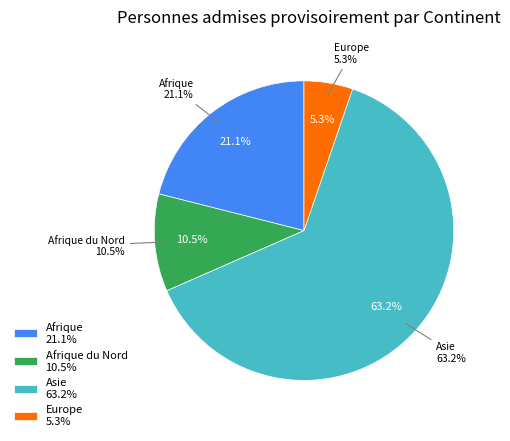

Is there any slice that represents more than half of the pie?

Yes